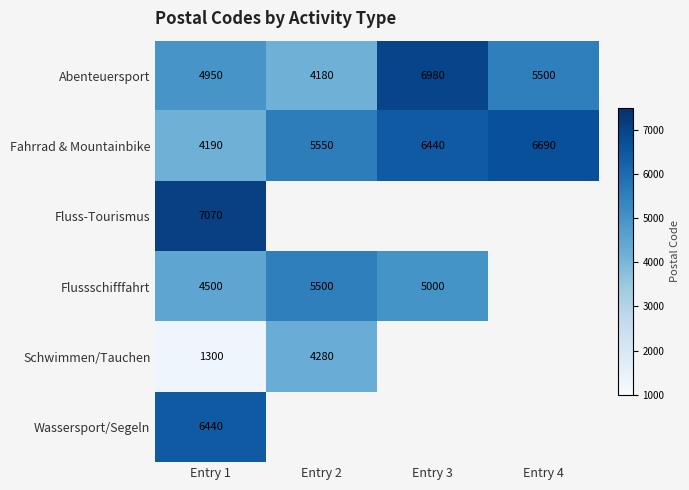

The Fluss-Tourismus series shows 11776 at Entry 1. True or false?

False